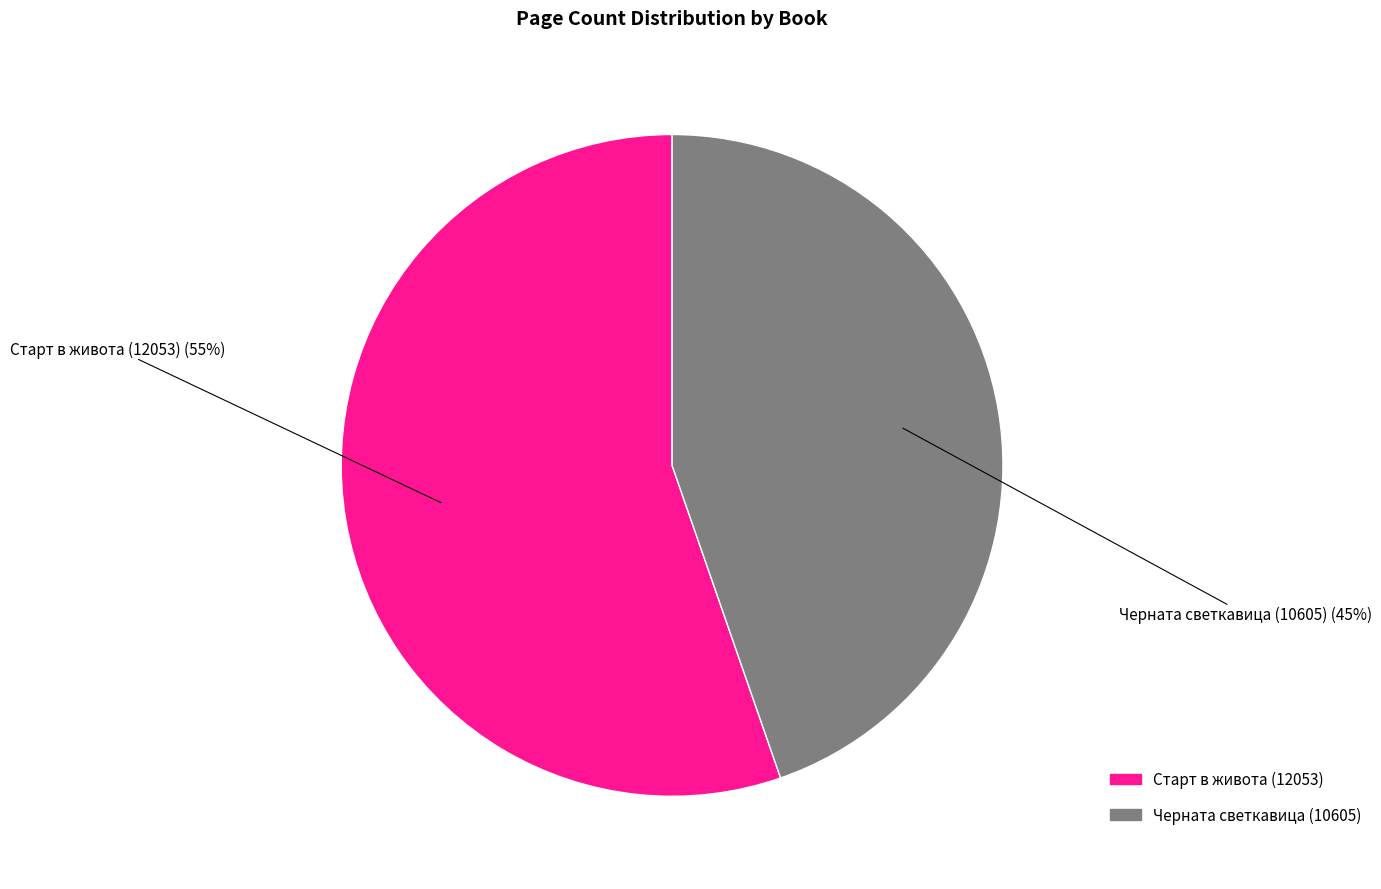

How many segments does this pie chart have?

2